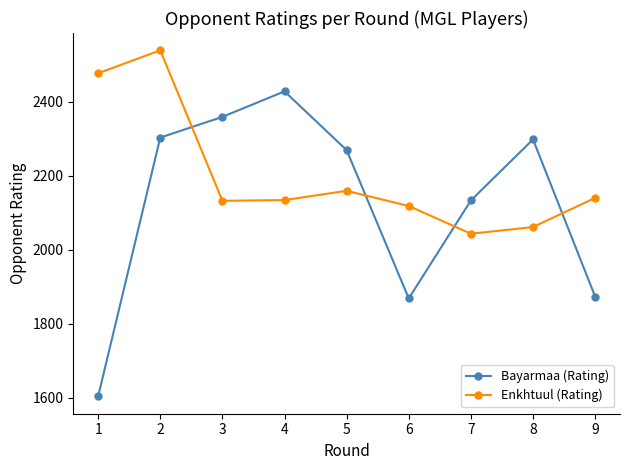

At which category is the sum across all series the highest?

2